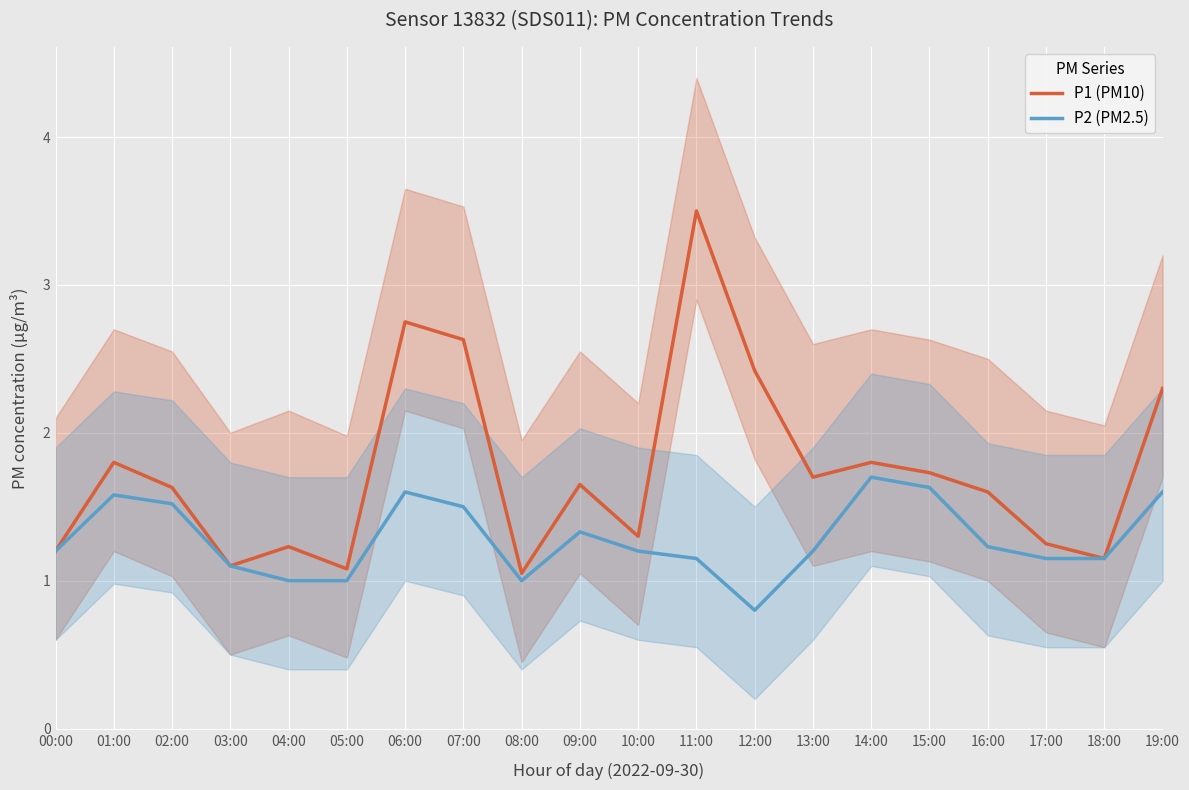

Is the value of P1 (PM10) at 13:00 greater than the value of P2 (PM2.5) at 19:00?

Yes